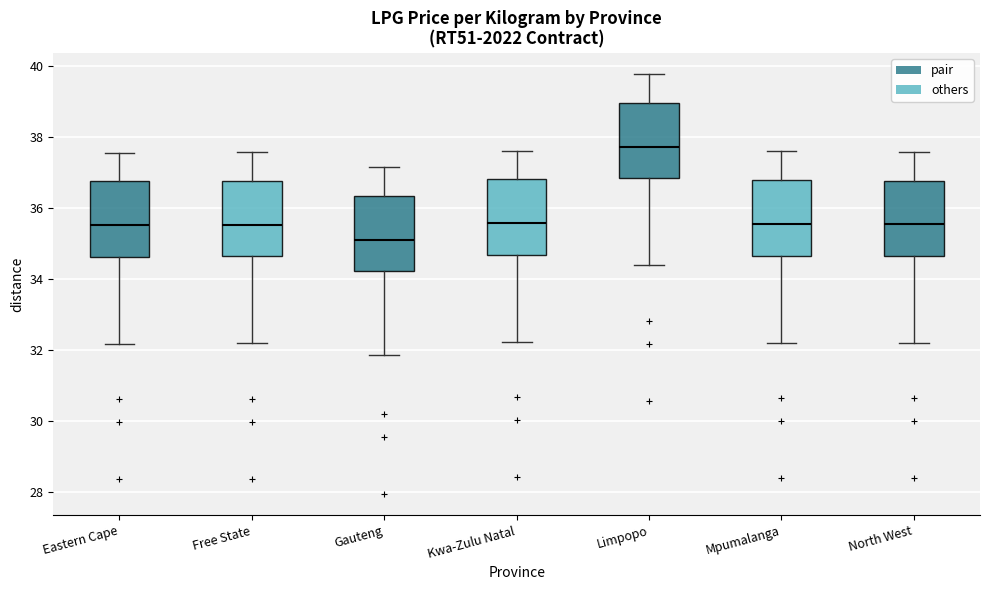

Where is the lower edge of the box for North West on the y-axis? The values are not printed on the chart, so give them approximately, as read against the axis.

34.6